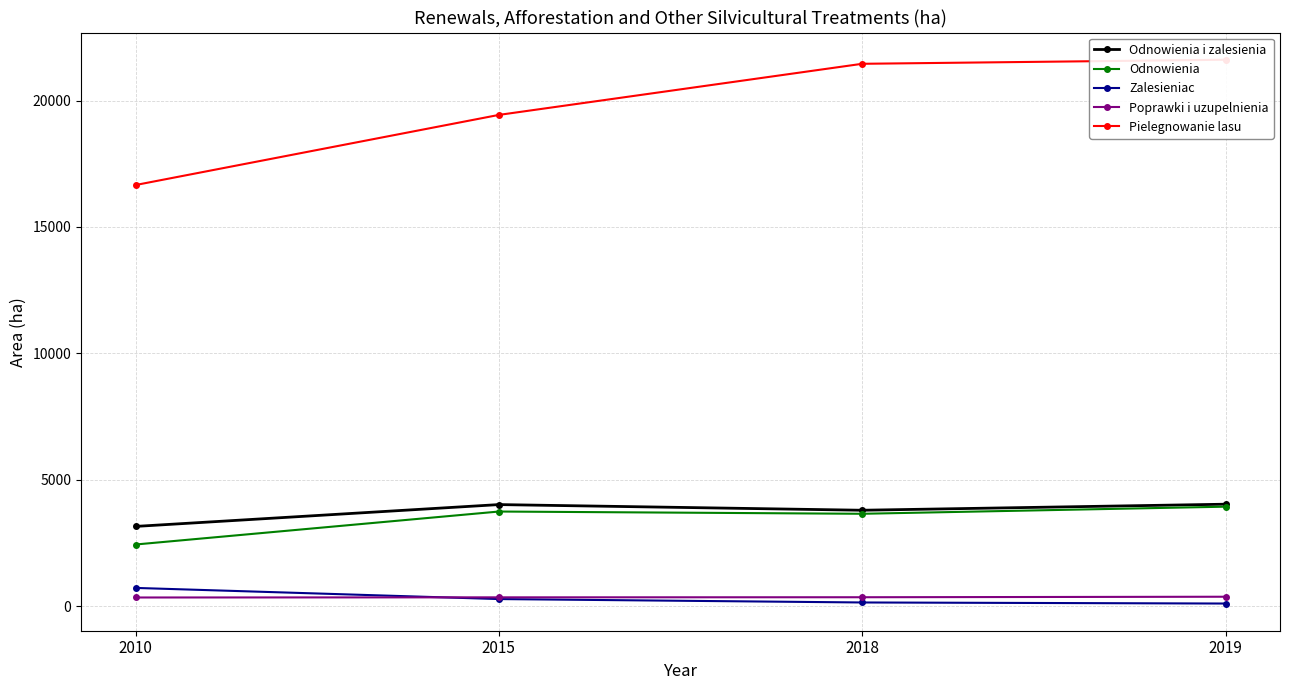

Is the value of Pielegnowanie lasu at 2018 greater than the value of Odnowienia i zalesienia at 2010?

Yes